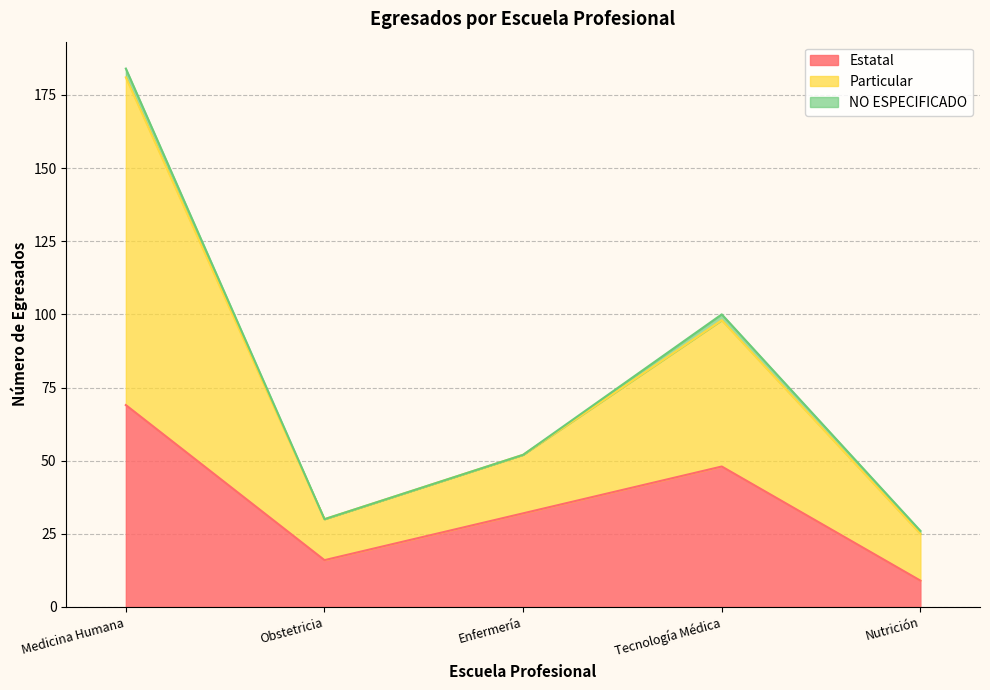

How many data points in Estatal are less than 32?

2